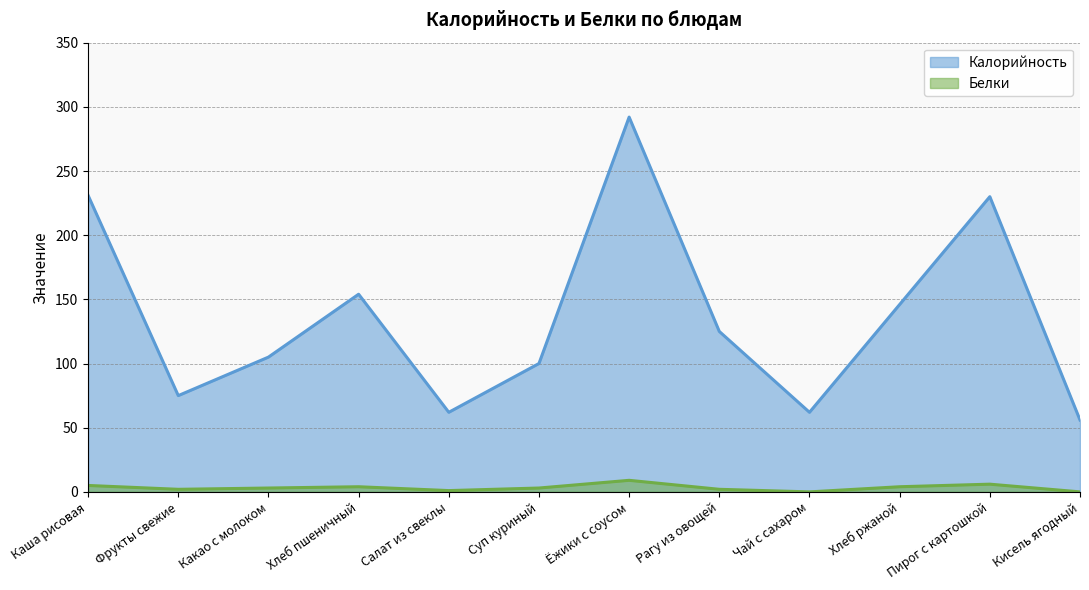

What is the label of the 7th point from the left?

Ёжики с соусом